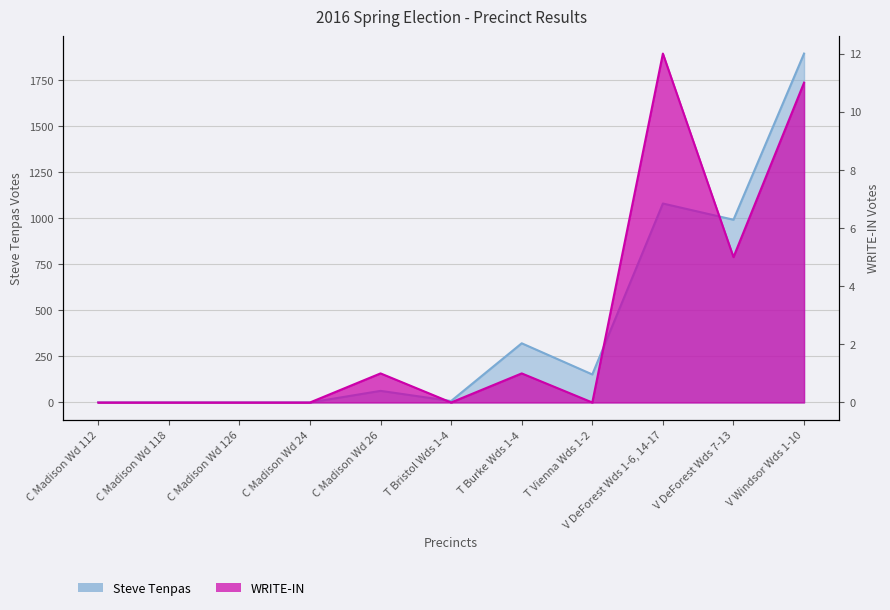

What is the difference between the maximum and second lowest values in the Steve Tenpas series?

1892